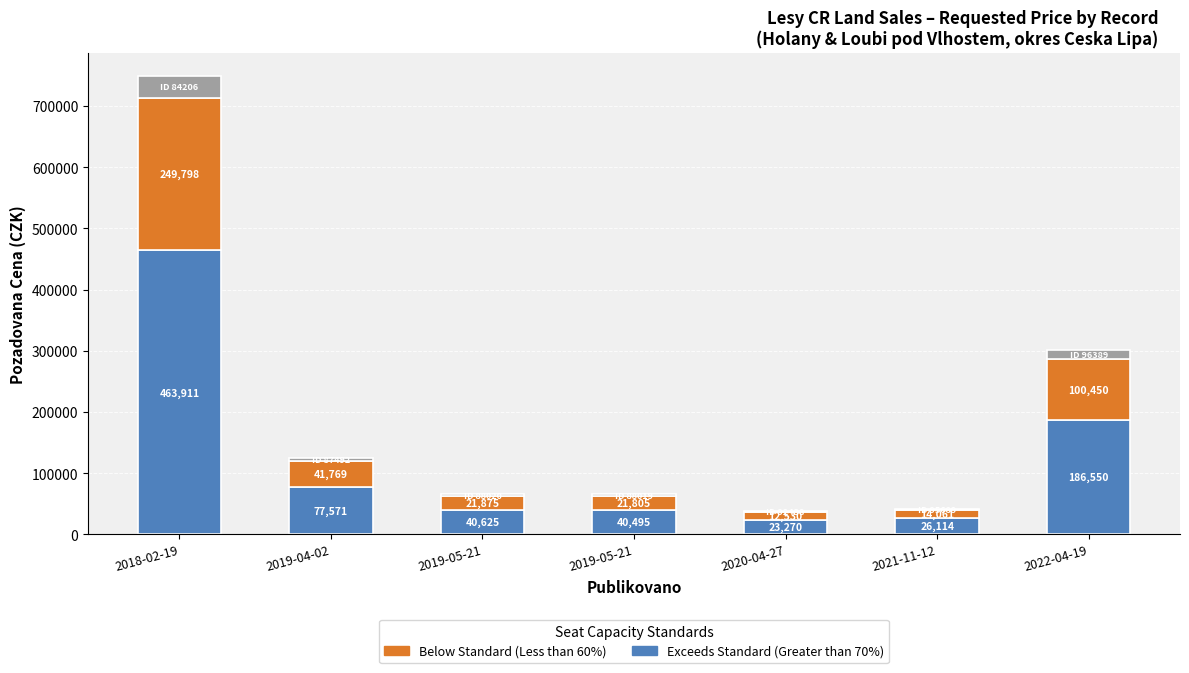

What is the total value across all series at 2022-04-19?

301350.0